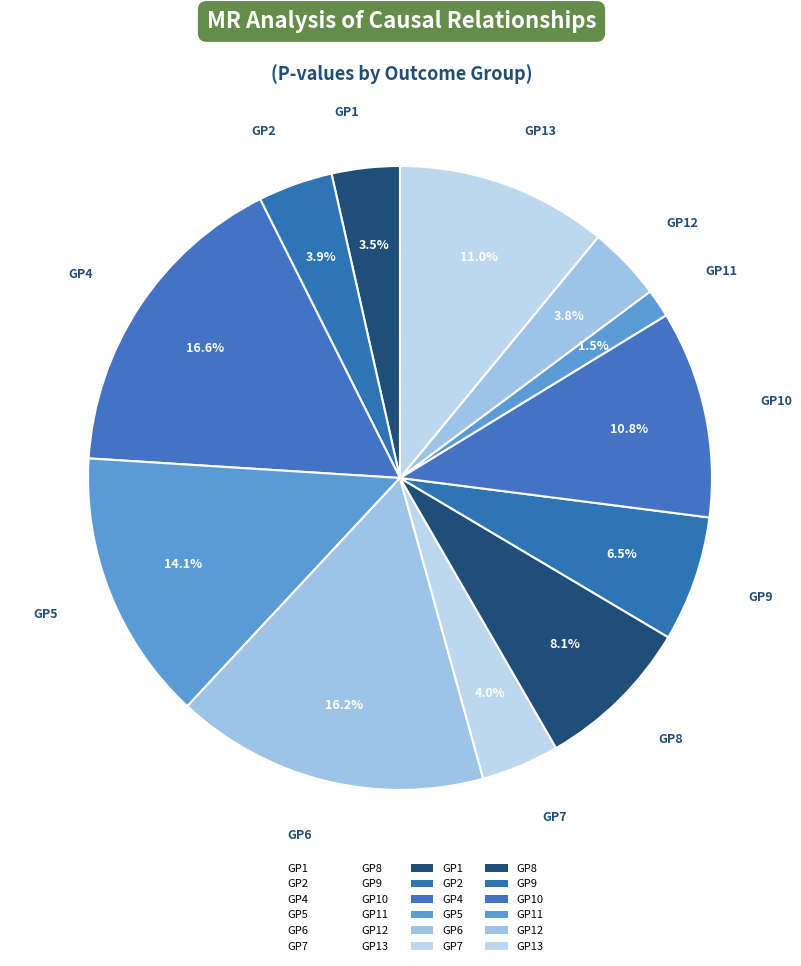

What is the smallest slice in the pie chart?

GP11